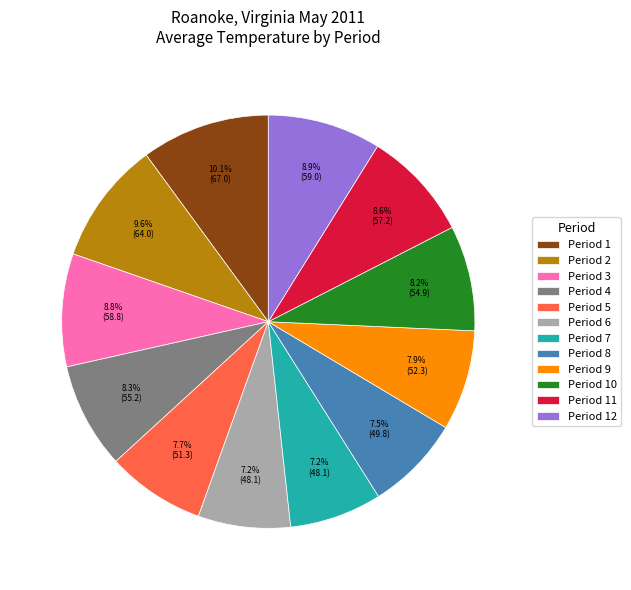

Which has a higher value, Period 4 or Period 5?

Period 4